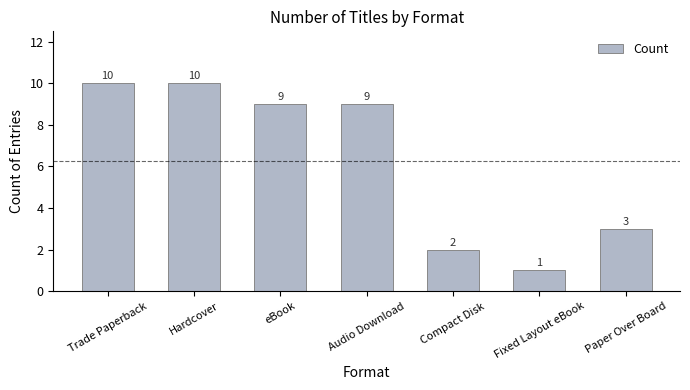

What is the value of the 6th bar from the left?

1